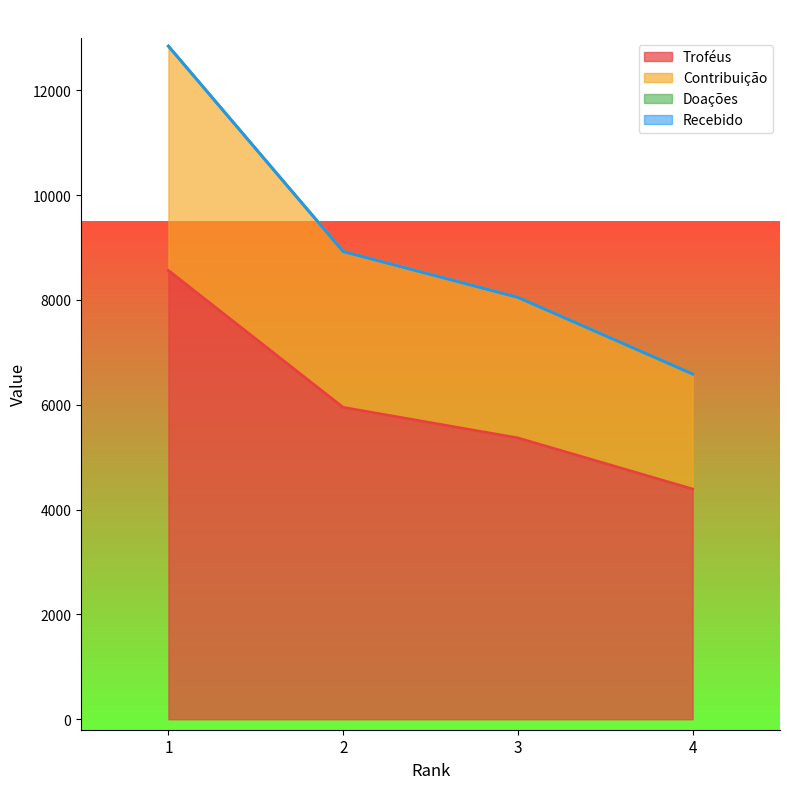

Rank the series by their average value, from highest to lowest.

Contribuição, Troféus